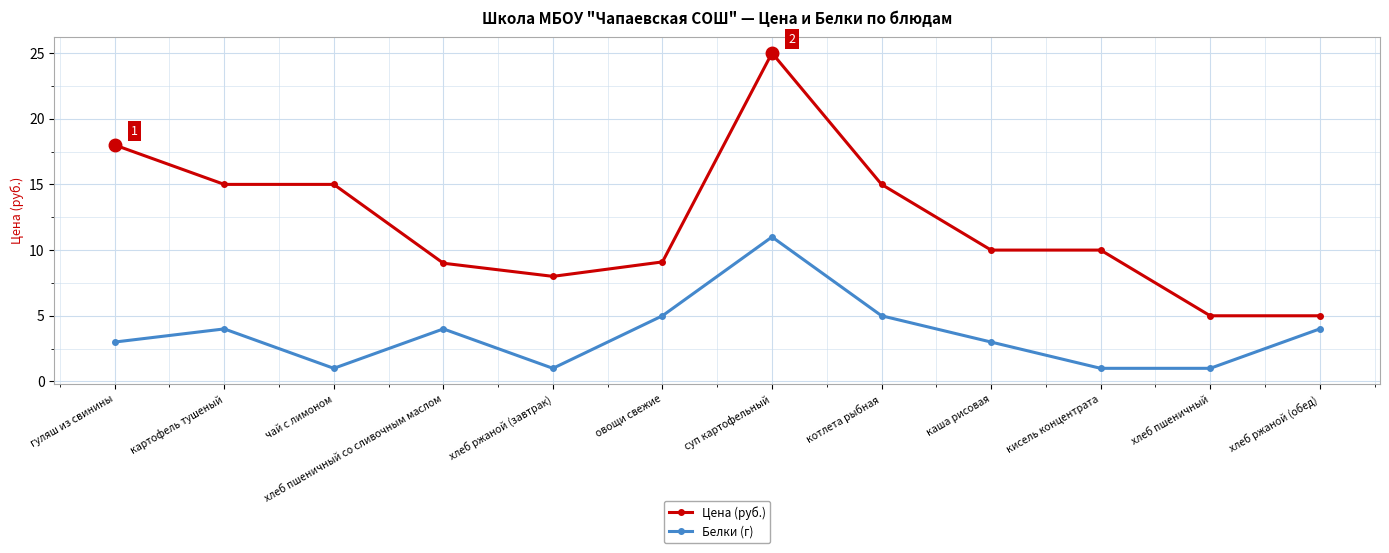

True or false: Белки (г) has more than 2 points higher than both neighbors.

True